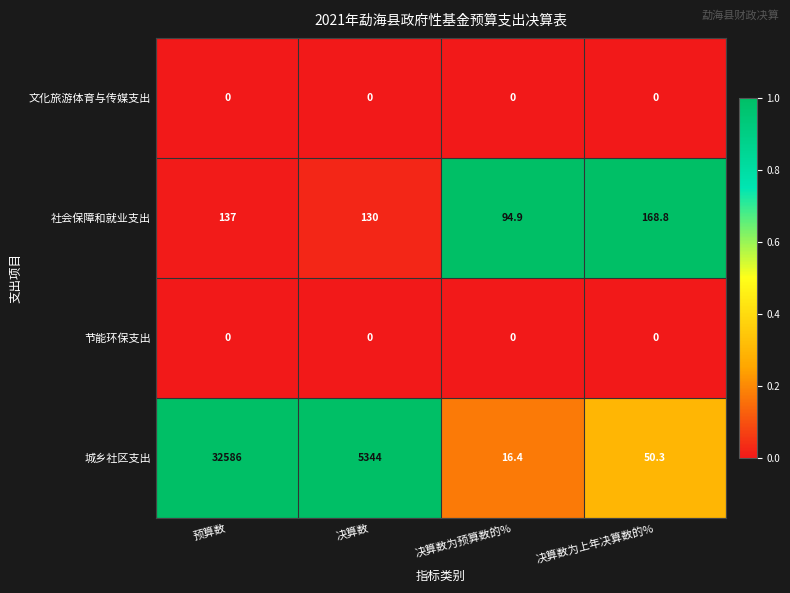

What is the minimum value for 城乡社区支出?

16.4